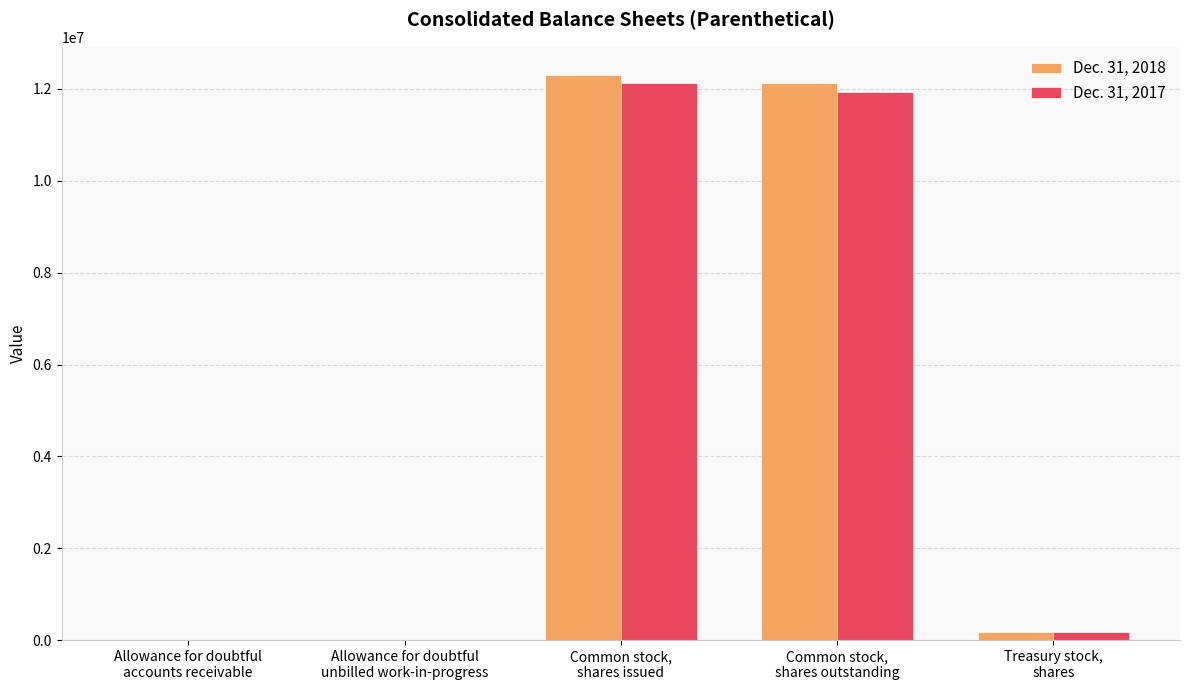

How many groups of bars are there?

5